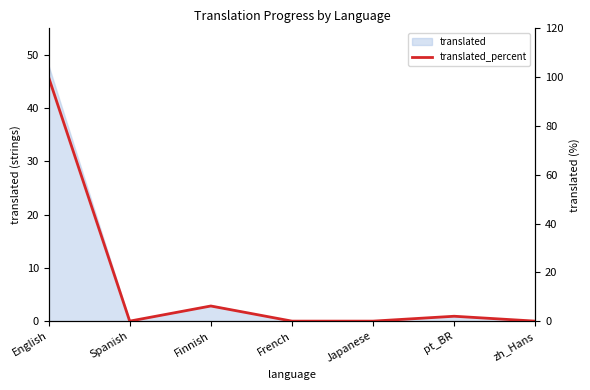

Rank the categories by value from highest to lowest.

English, Finnish, pt_BR, Spanish, French, Japanese, zh_Hans